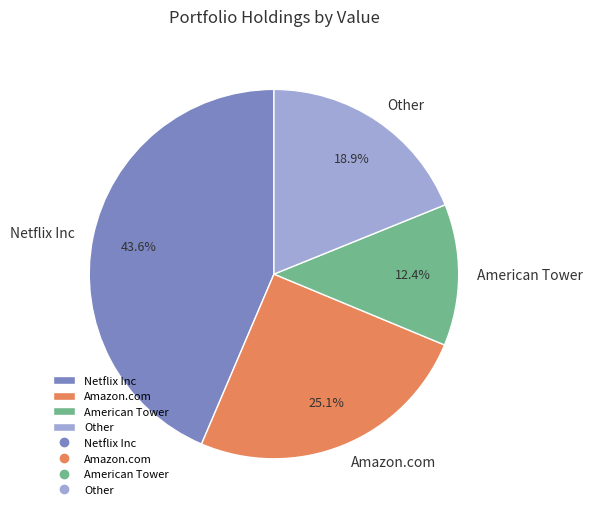

Approximately how many times larger is the value at American Tower compared to Netflix Inc?

0.3